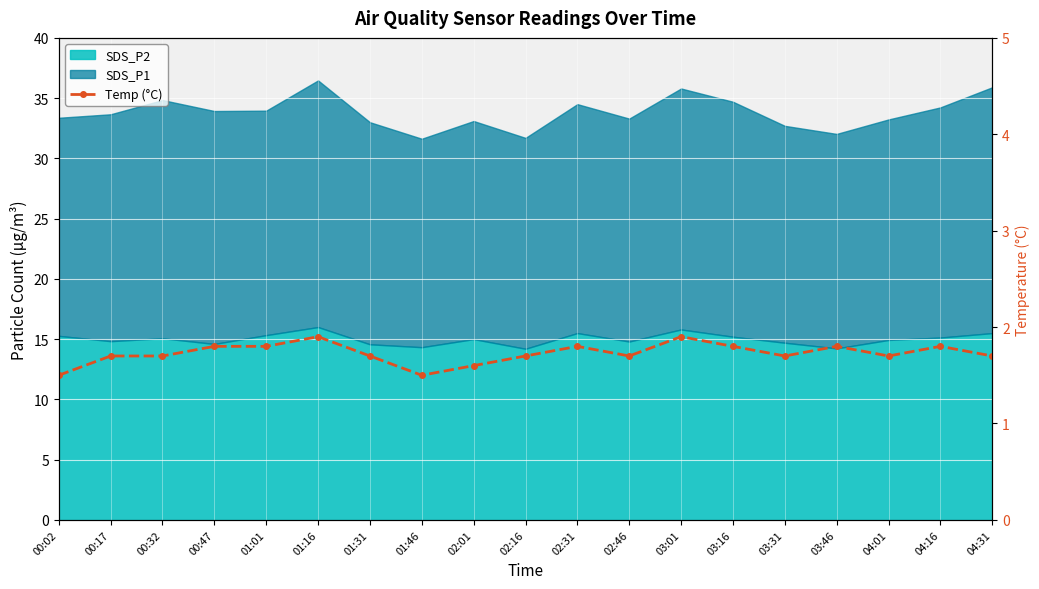

What is the difference between the maximum and minimum values?

0.4